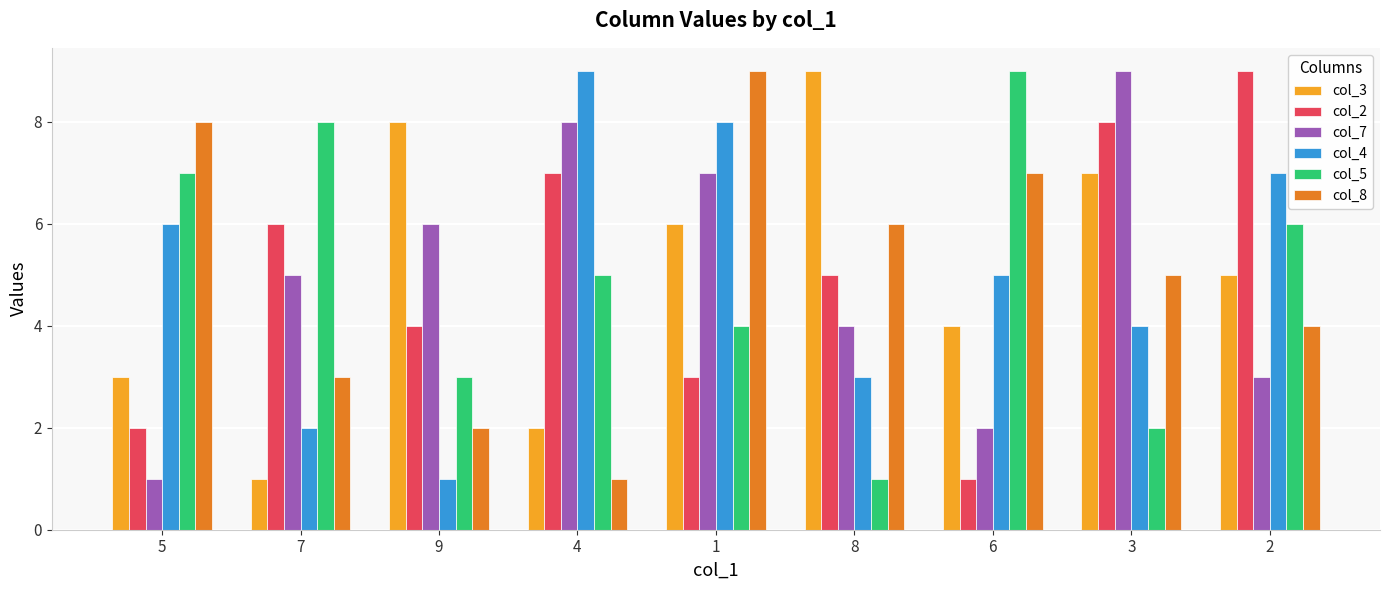

Are the bars grouped side by side (vs. stacked)?

Yes